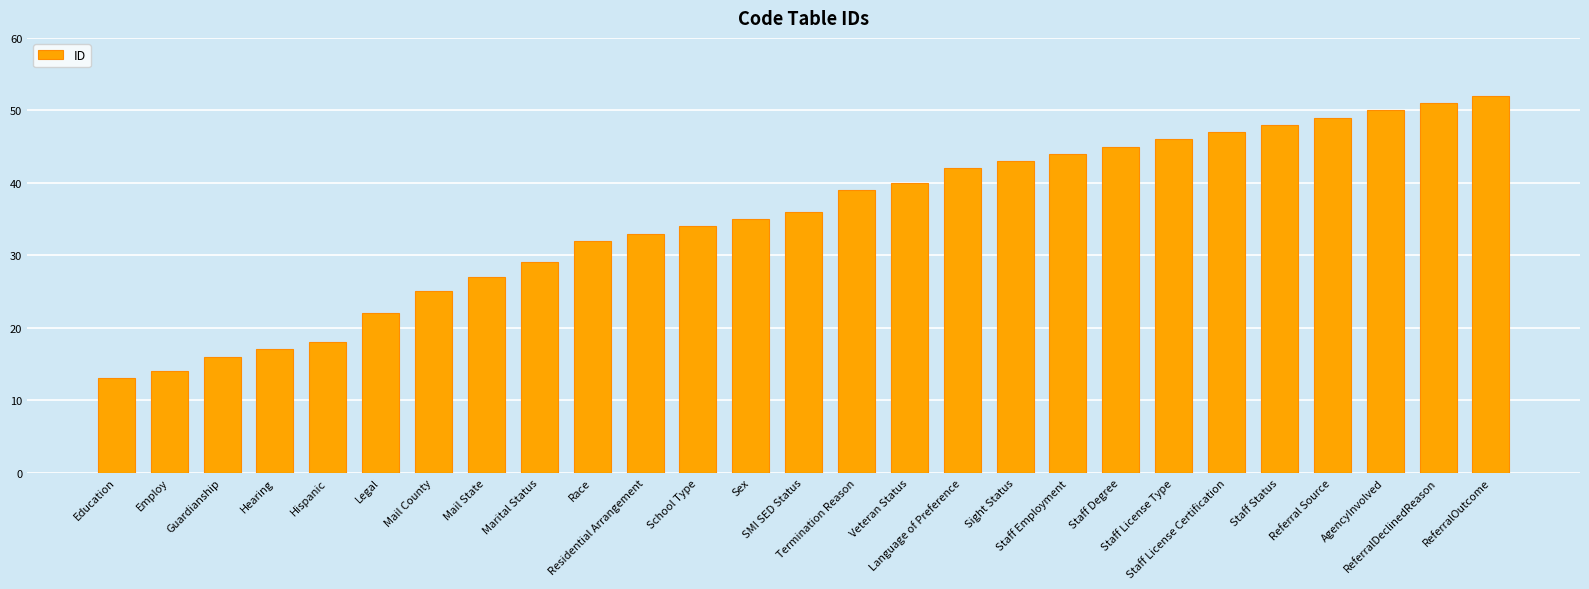

How many bars are there in total?

27